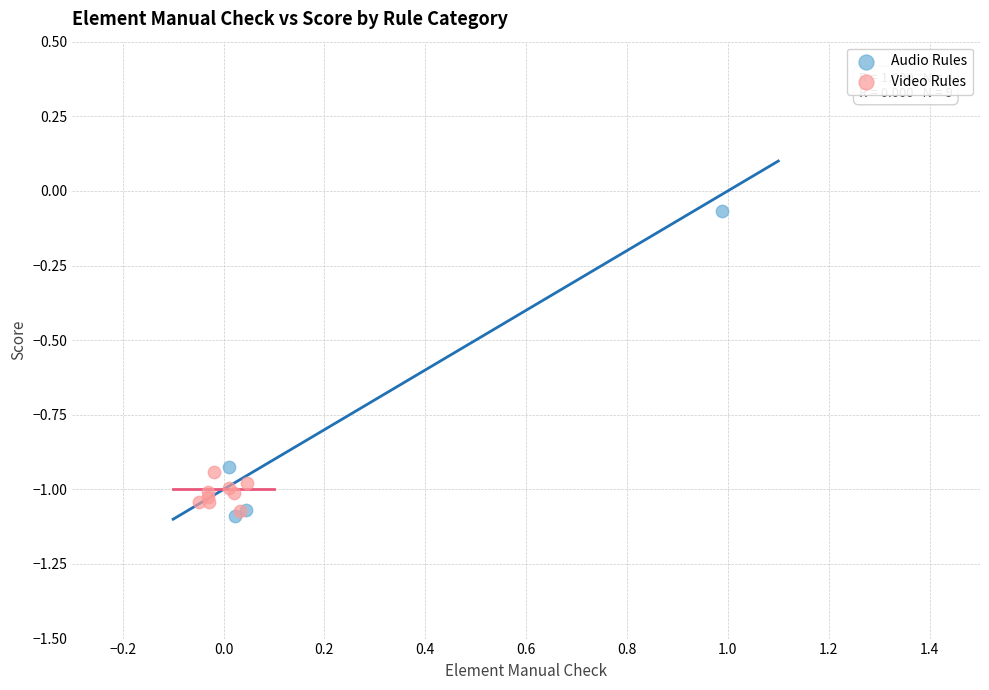

What are all the series names shown in the legend?

Audio Rules, Video Rules